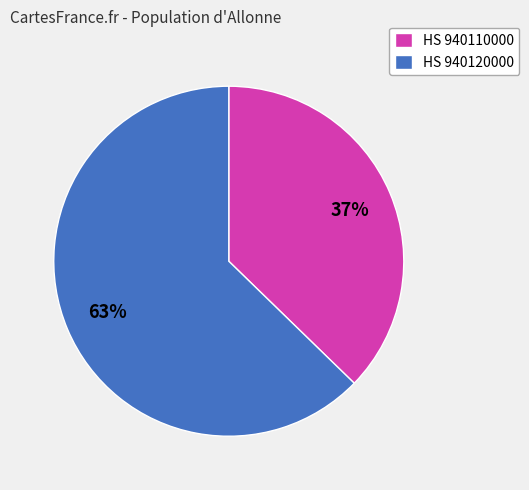

Approximately how many times larger is the value at HS 940110000 compared to HS 940120000?

0.6